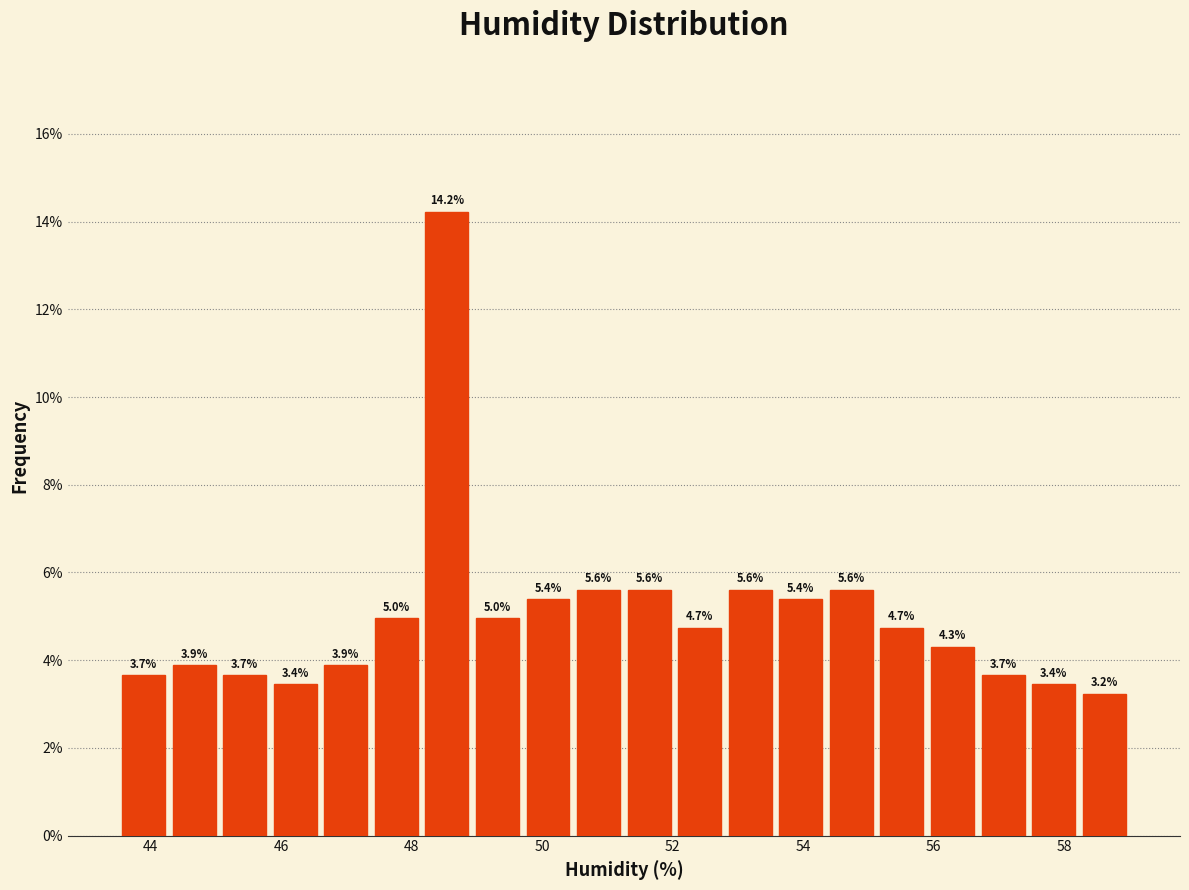

Around what value on the x-axis is the tallest bar? Give the approximate position of its centre, as read against the axis.

48.6